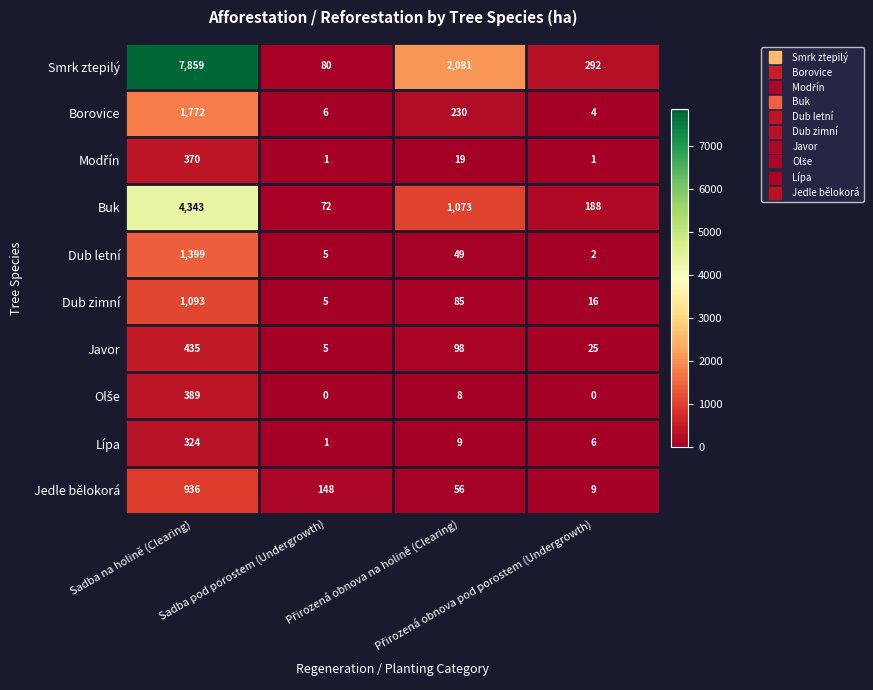

Which series has the widest spread of values?

Smrk ztepilý